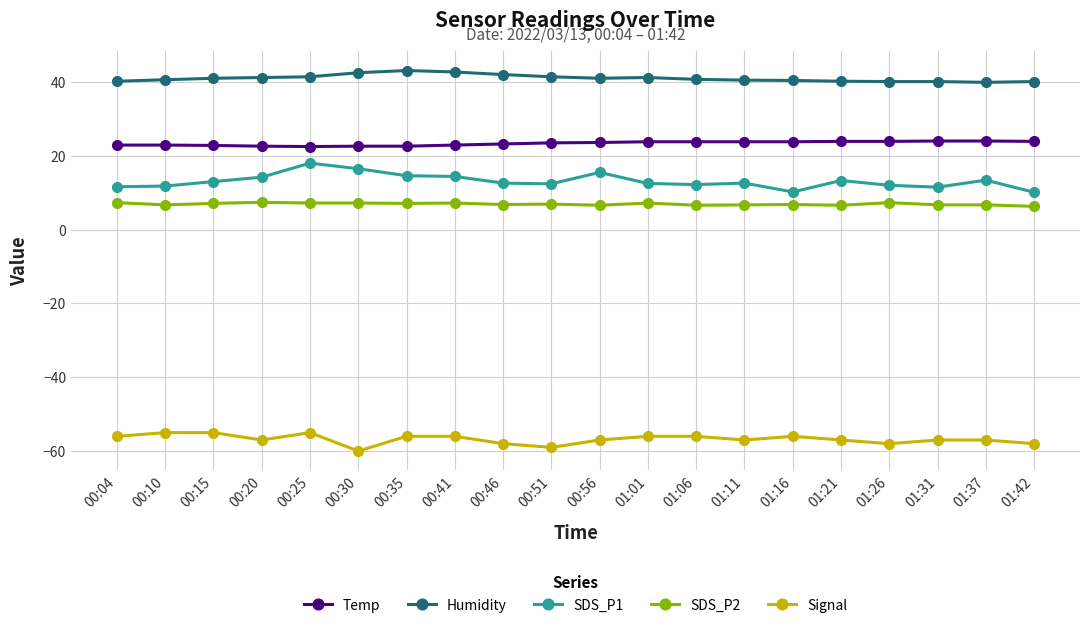

List the series in order of their peak value, highest first.

Humidity, Temp, SDS_P1, SDS_P2, Signal